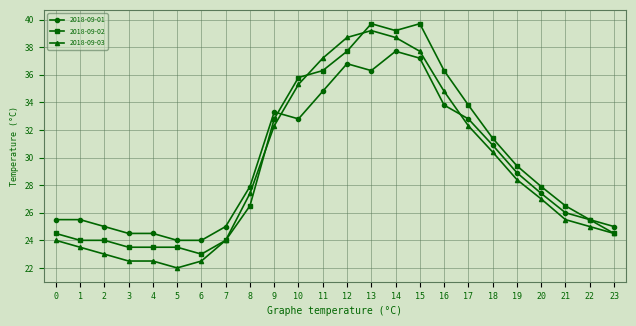

What is the average value of the 2018-09-01 series?

29.4